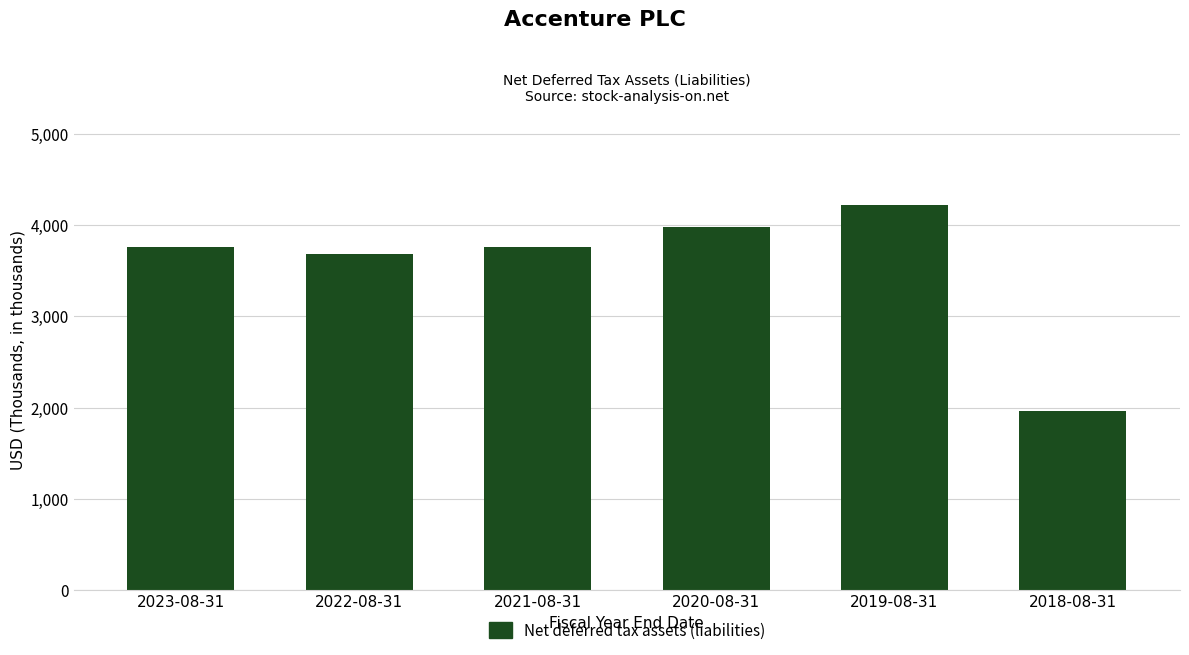

The value at 2020-08-31 is 2268249. True or false?

False